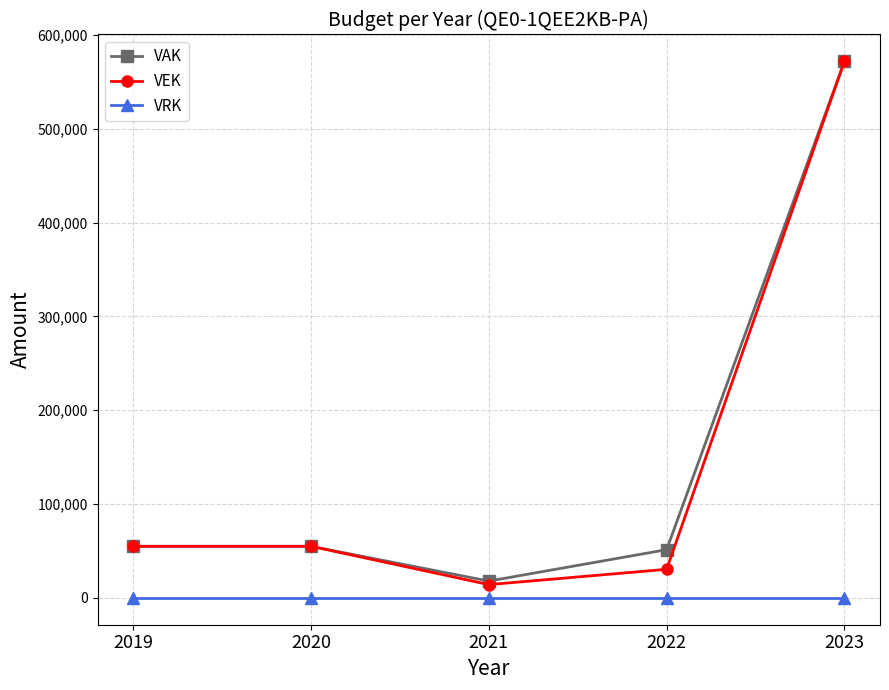

Reading right to left, extract all data points from this chart.

VAK: 2023=572000	2022=51412	2021=17912	2020=55000	2019=55000
VEK: 2023=572000	2022=30476	2021=14162	2020=55000	2019=55000
VRK: 2023=0	2022=0	2021=0	2020=0	2019=0